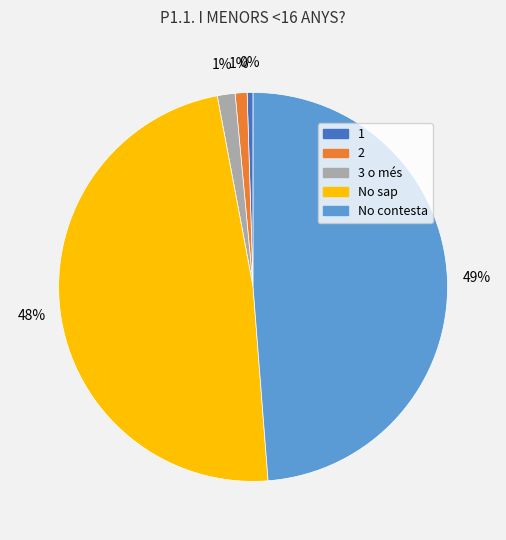

True or false: No sap accounts for 48% of the total.

True